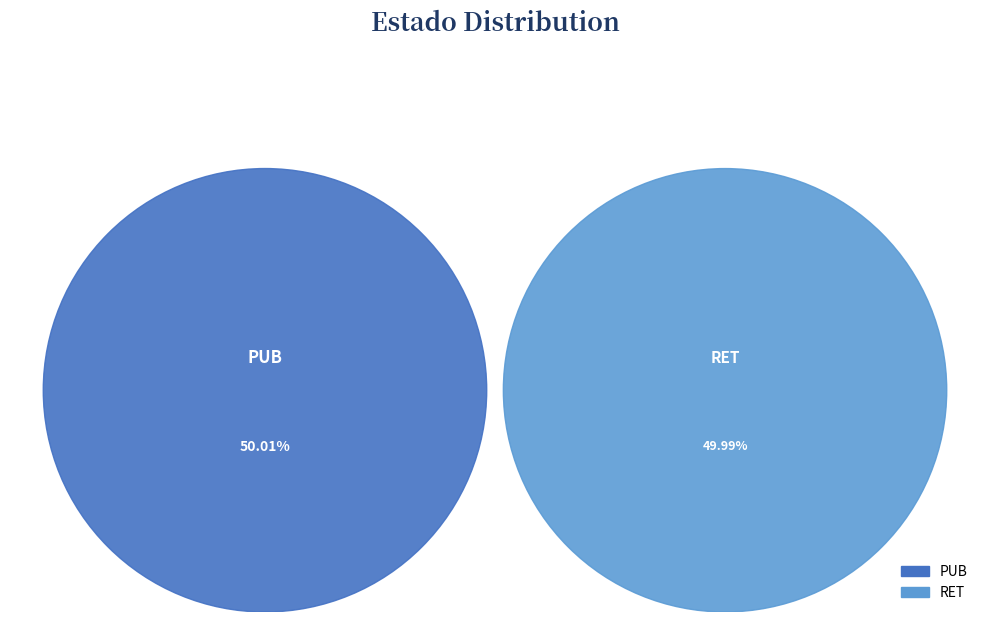

True or false: RET accounts for 50% of the total.

True